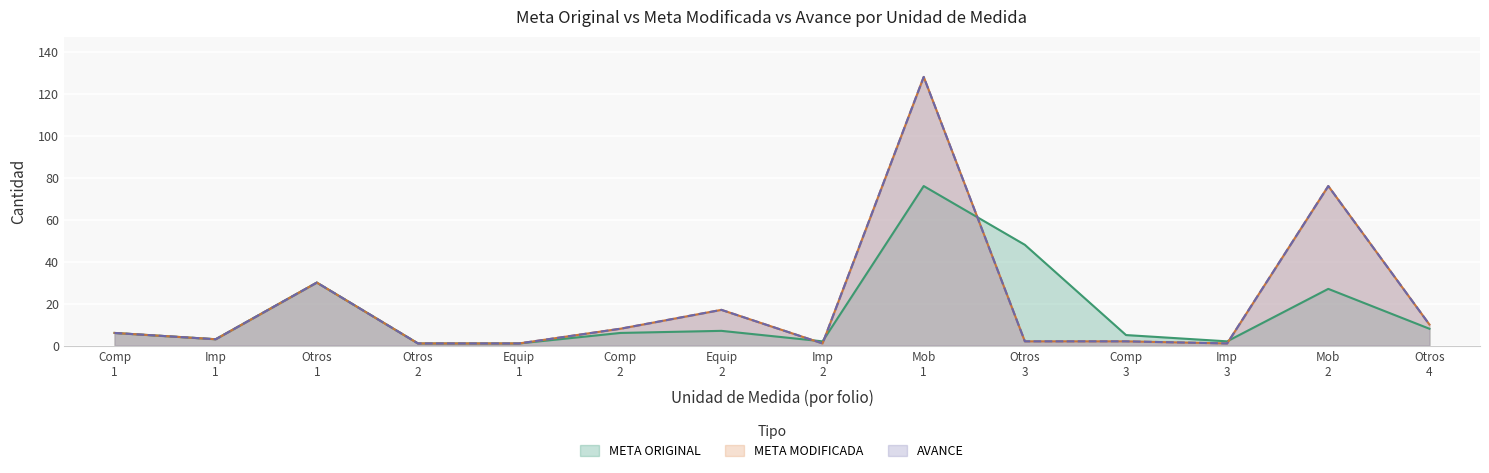

What is the difference between the META MODIFICADA values at Otros 1 and Comp 1?

24